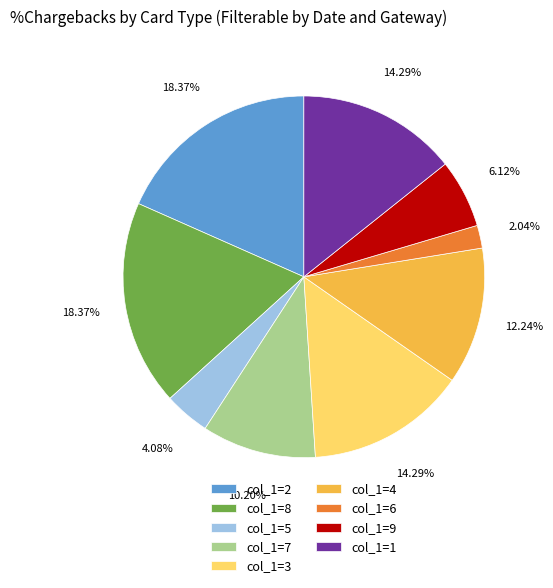

To the nearest percent, what is the combined percentage of col_1=7 and col_1=9?

16%